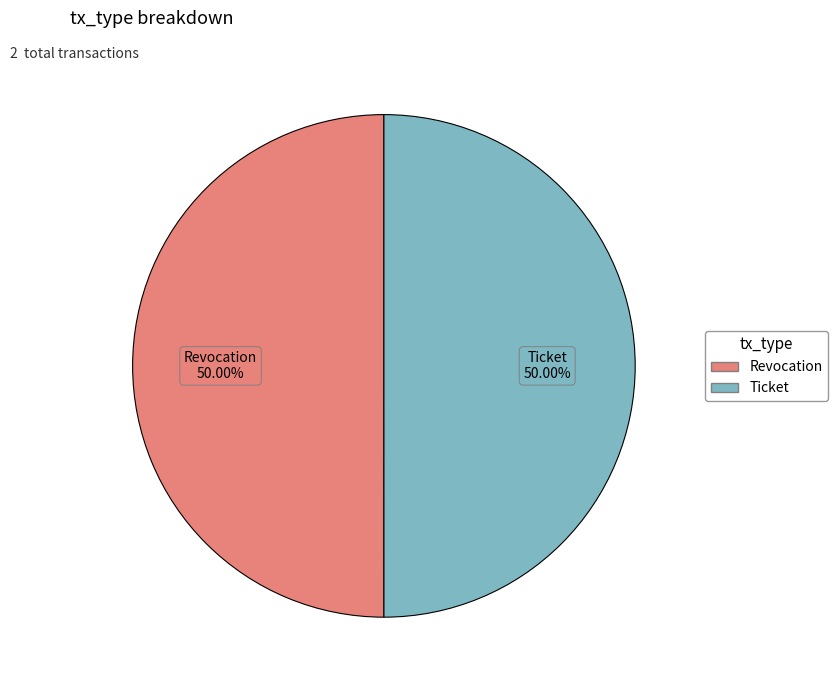

What percentage is the Revocation slice, to the nearest percent?

50%